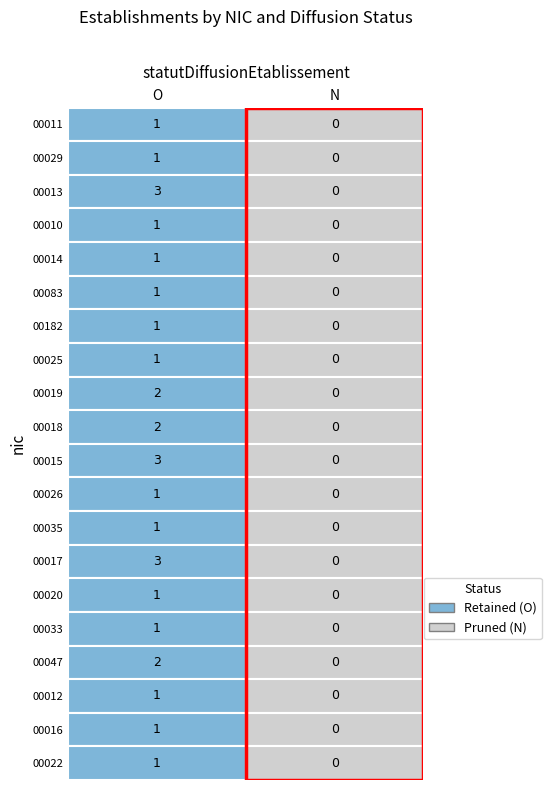

The 00025 series shows 1 at O. True or false?

True